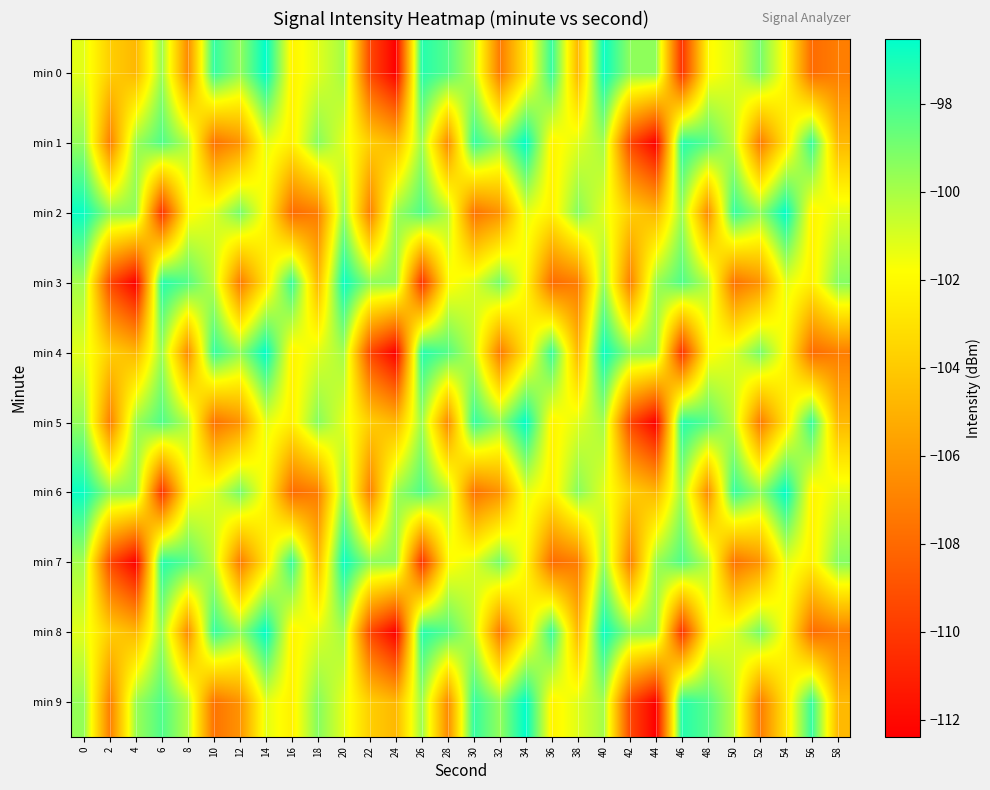

What is the minimum value shown in the chart?

-112.4